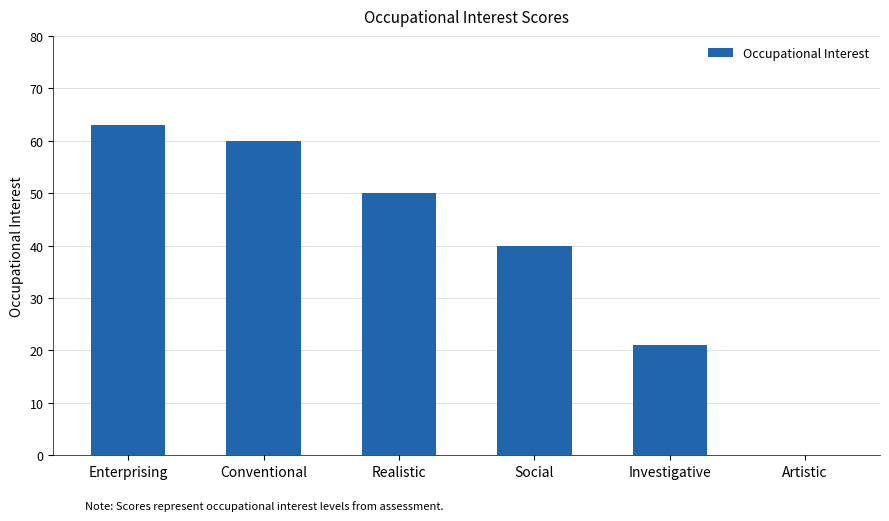

What is the ratio of the value at Realistic to the value at Social?

1.2